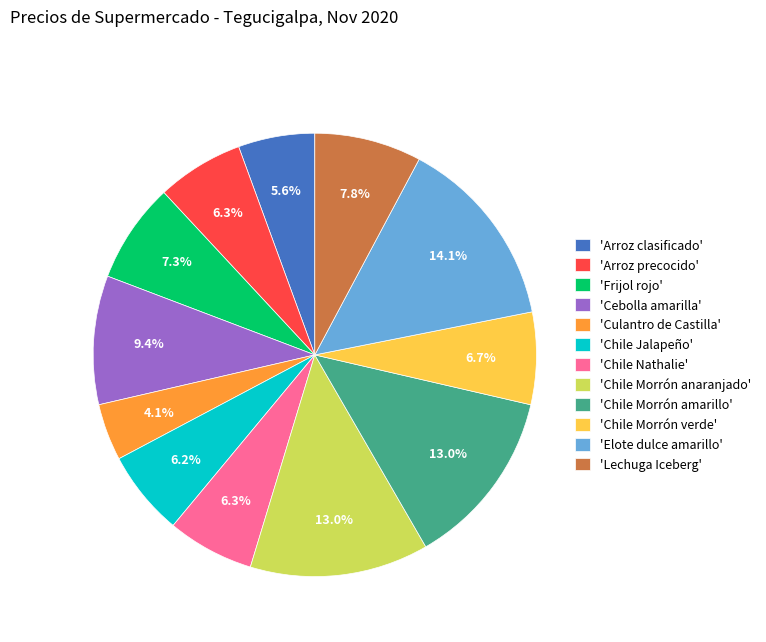

What percentage is NOT represented by 'Lechuga Iceberg'?

92.2%